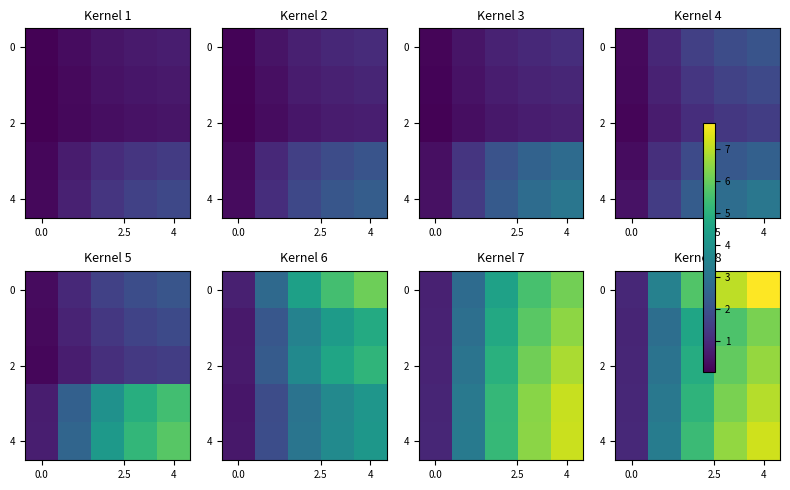

At how many categories does at least one series exceed 7?

2